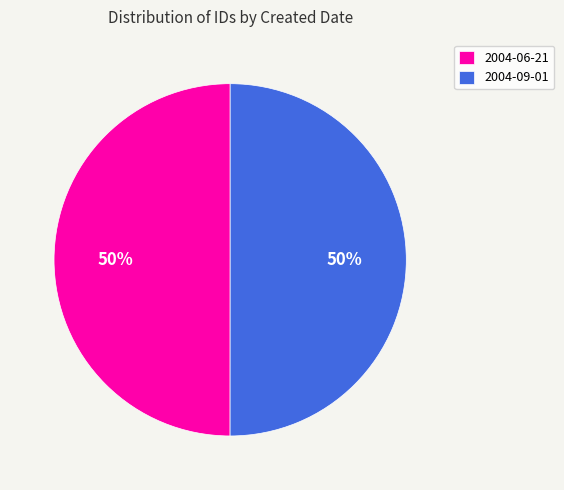

True or false: 2004-06-21 accounts for 59% of the total.

False